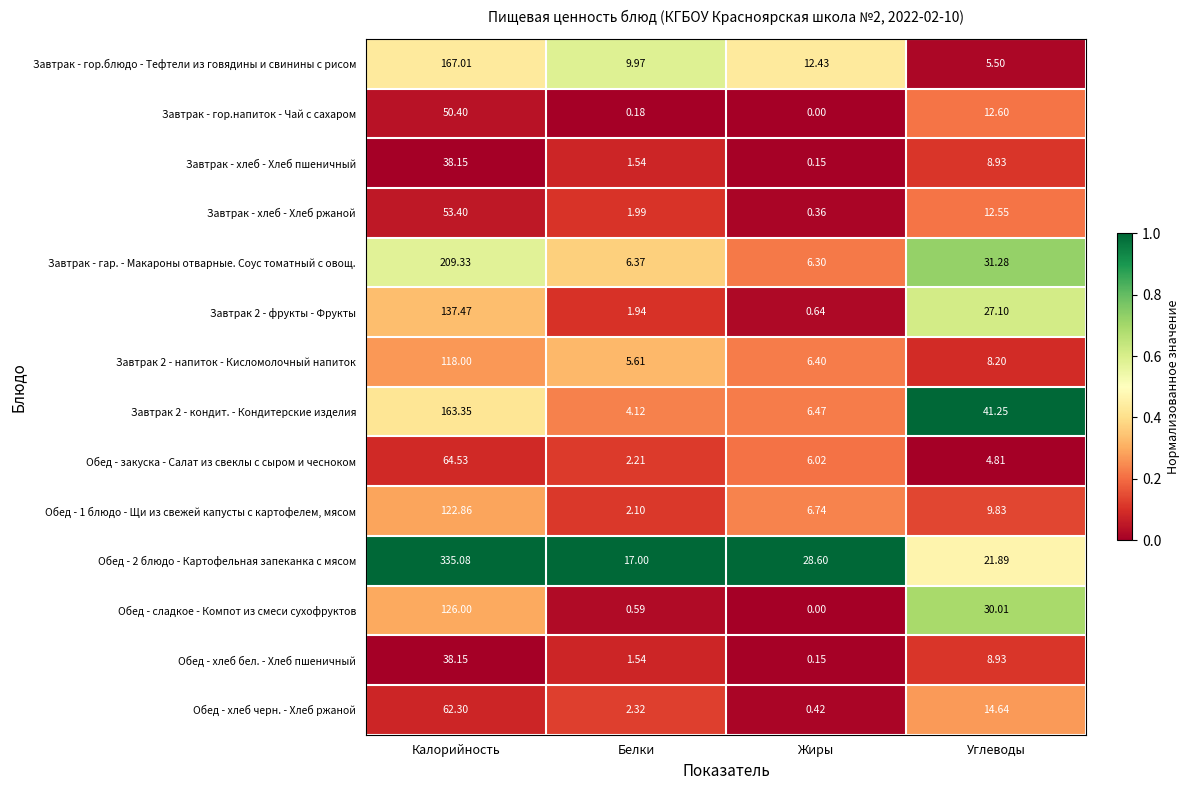

Which label corresponds to the largest value in the chart?

Калорийность